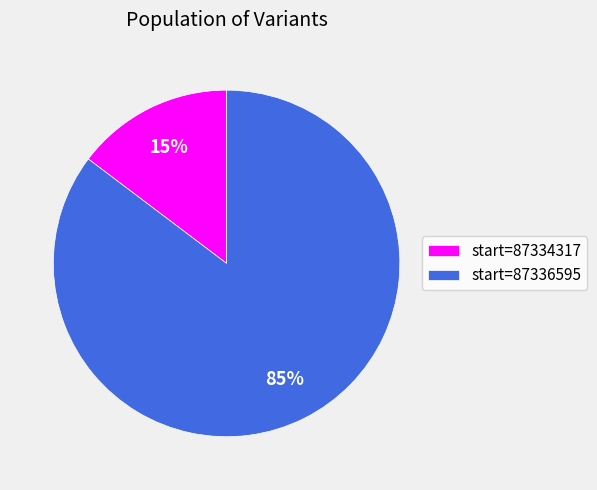

Which has a higher value, start=87334317 or start=87336595?

start=87336595